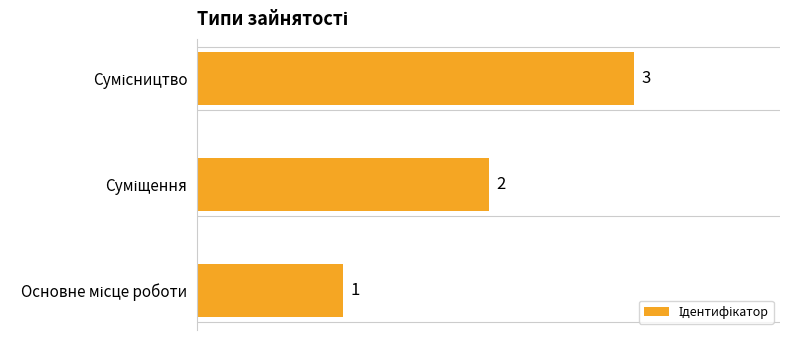

Count the values in the range 1 to 3.

3